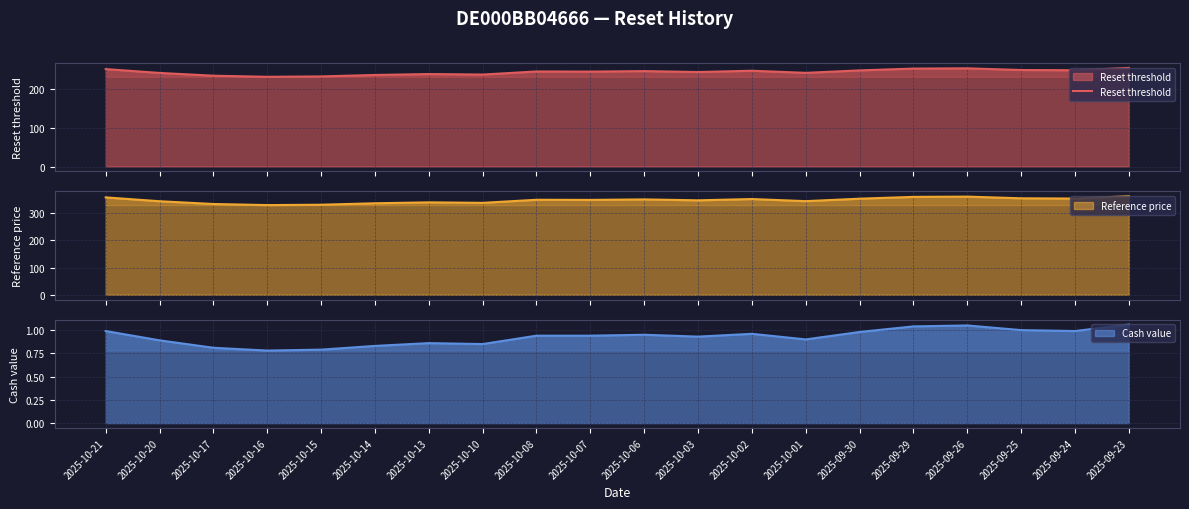

What is the difference between the values at 2025-10-21 and 2025-09-29?

1.3